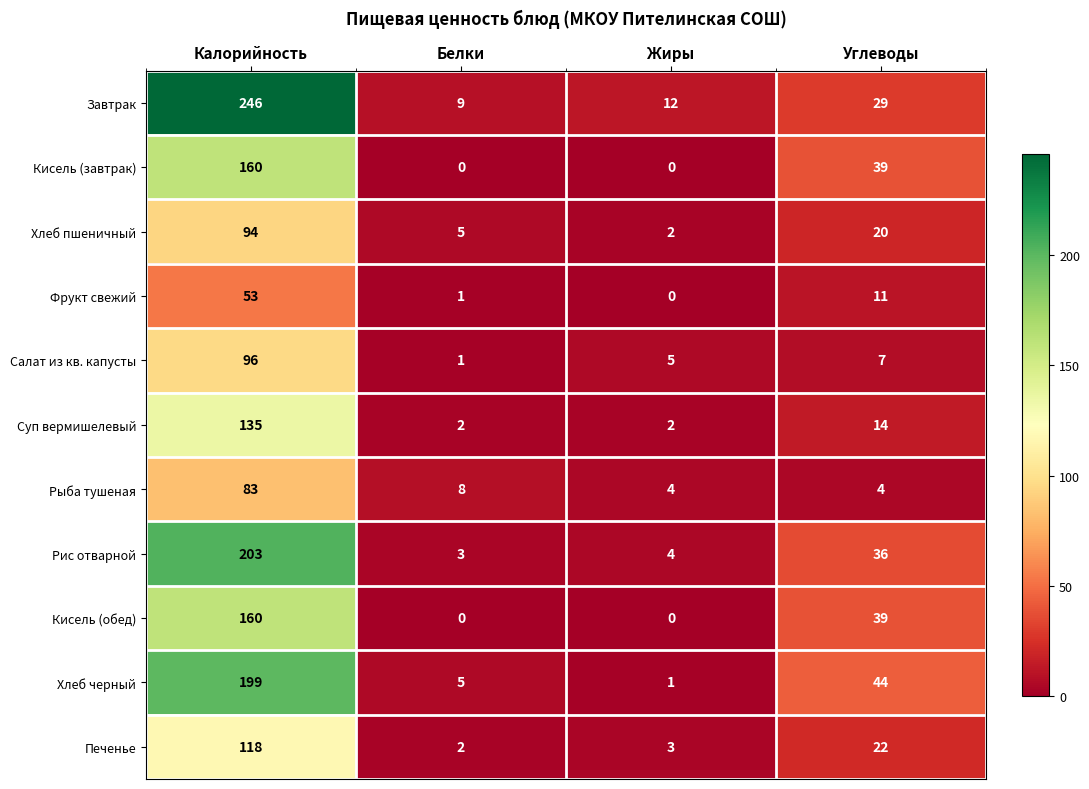

What is the sum of all Хлеб пшеничный values?

121